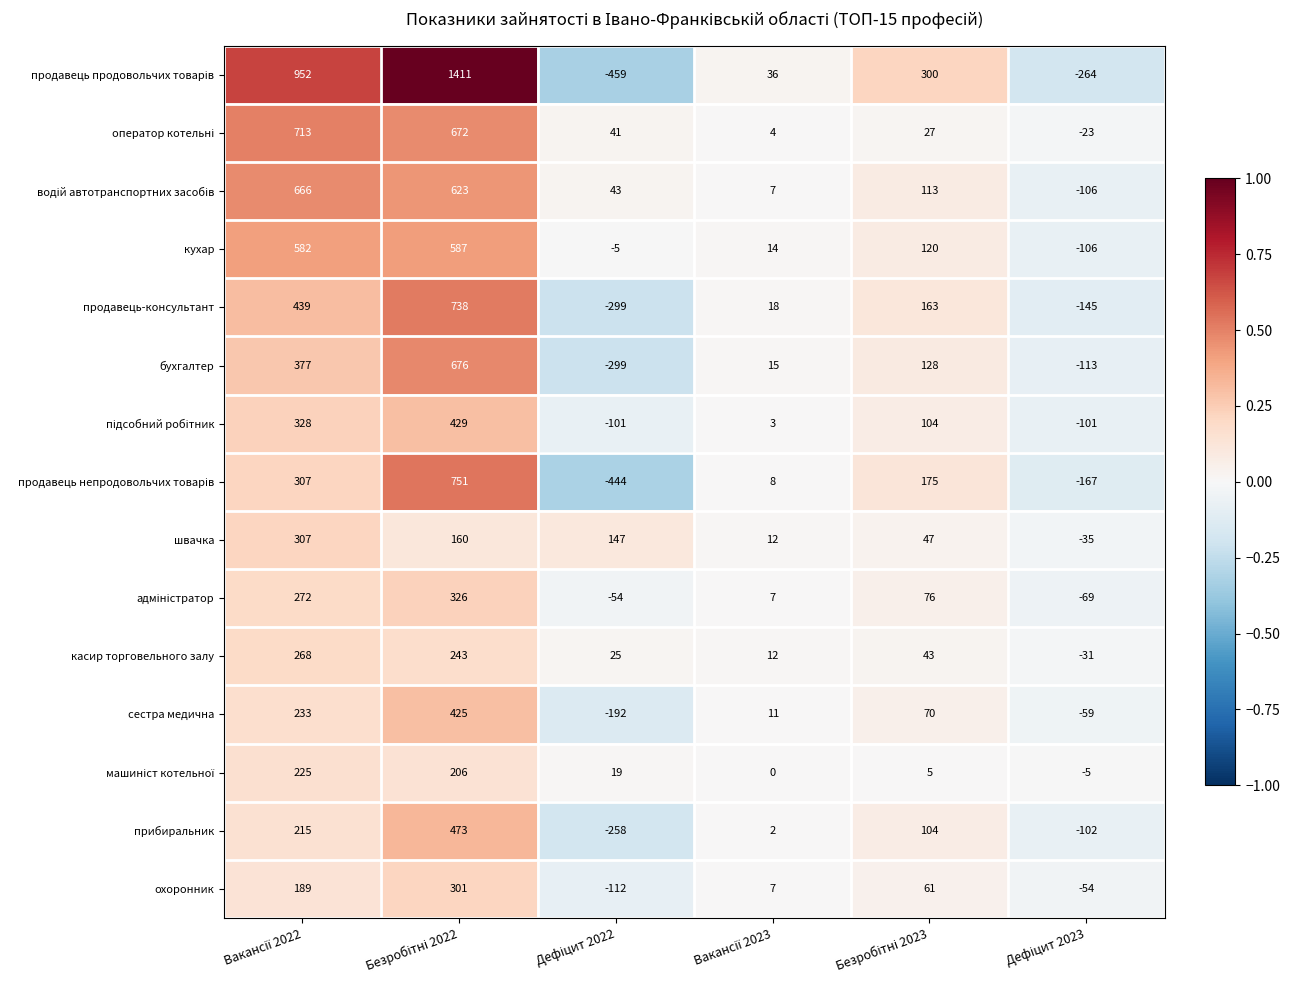

How many охоронник values are between -54 and 189?

4